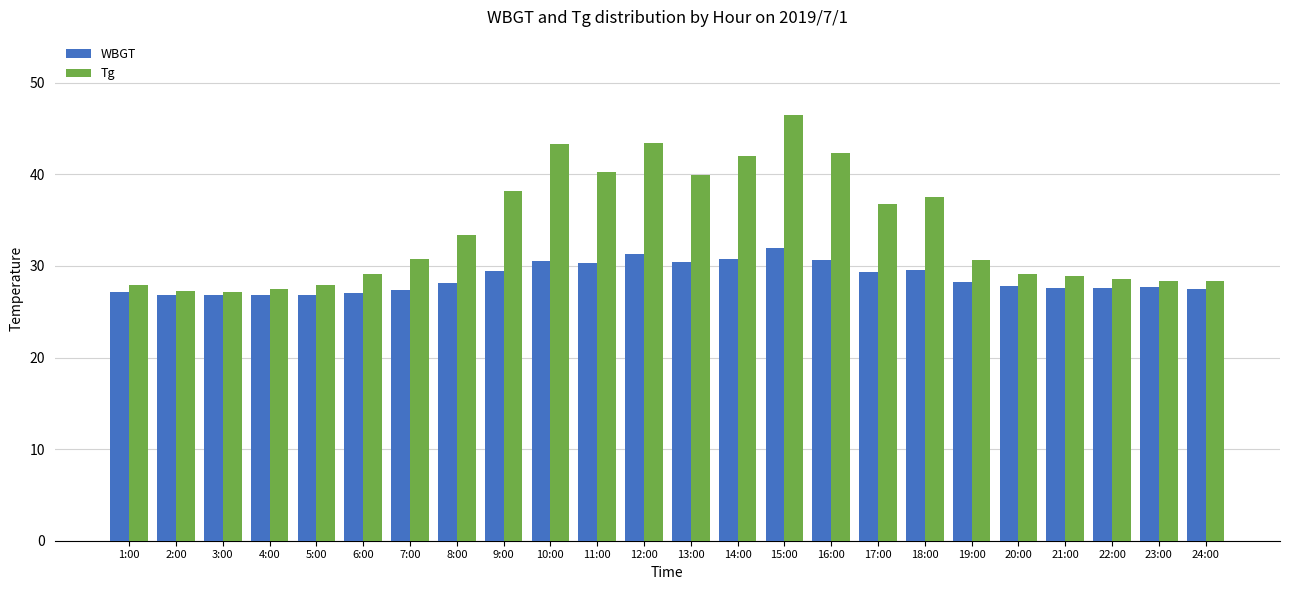

How many categories are shown in the chart?

24